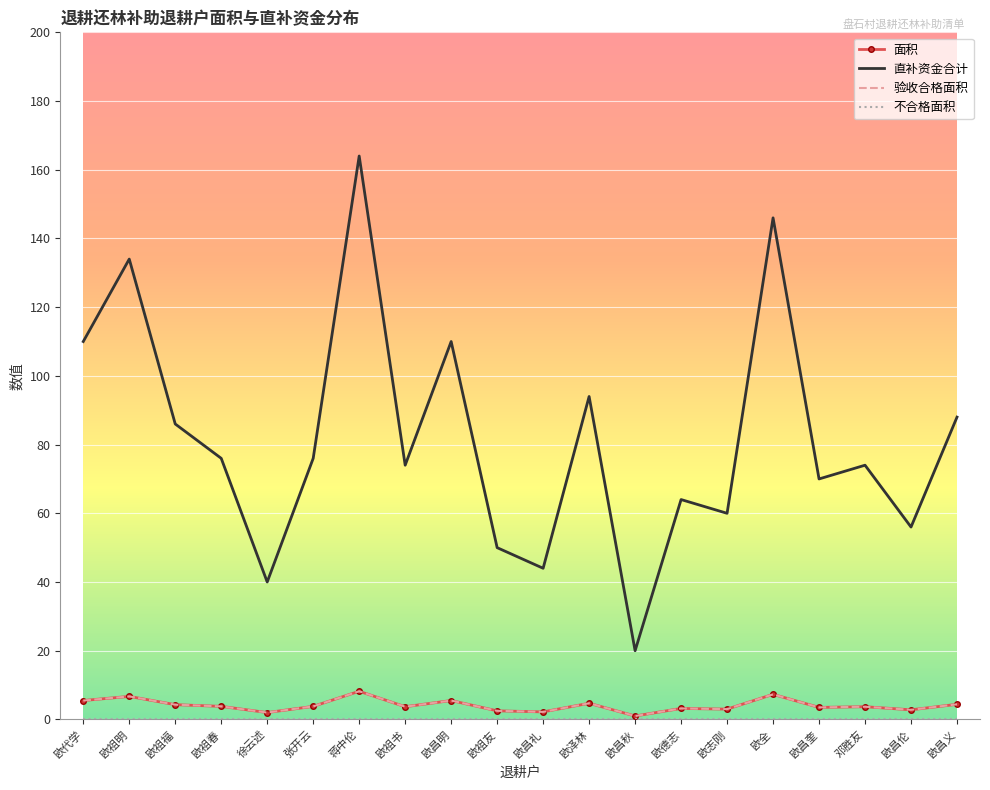

Which series has the widest spread of values?

直补资金合计